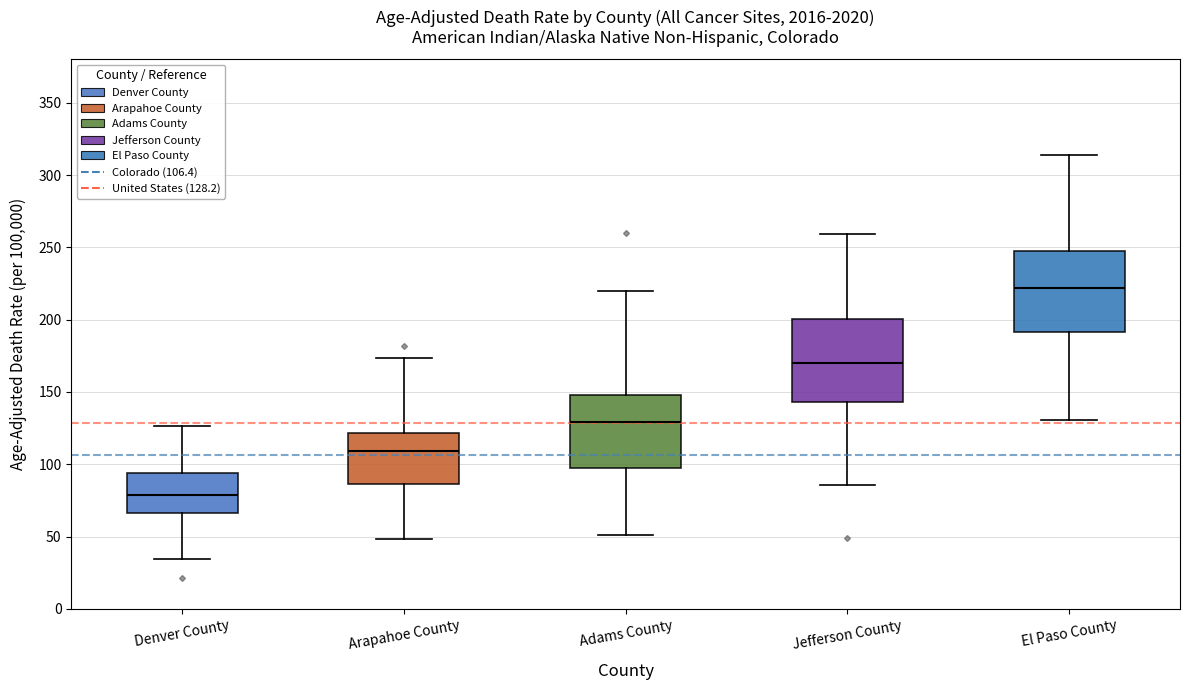

Where does the upper whisker of the box for Arapahoe County end on the y-axis? The values are not printed on the chart, so give them approximately, as read against the axis.

175